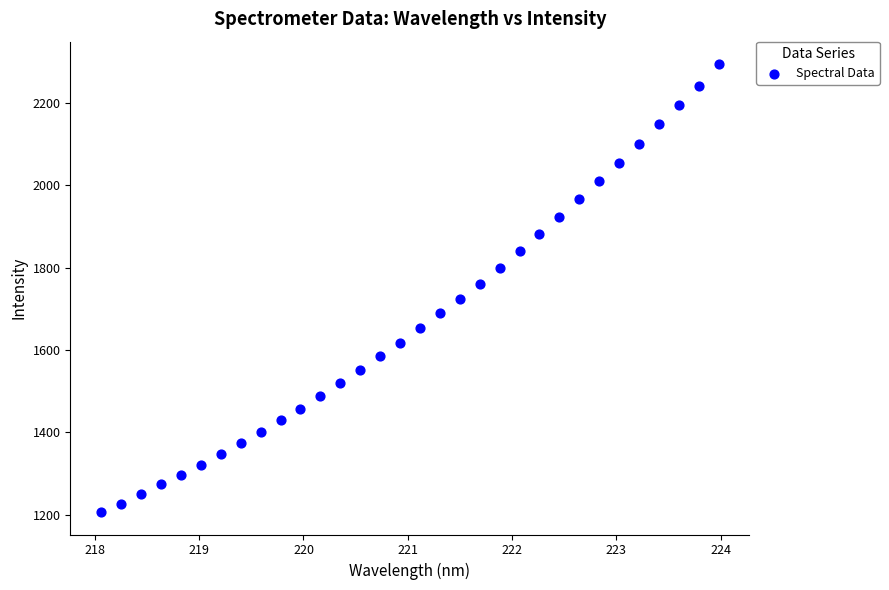

What is the range of X values (max minus min)?

5.9